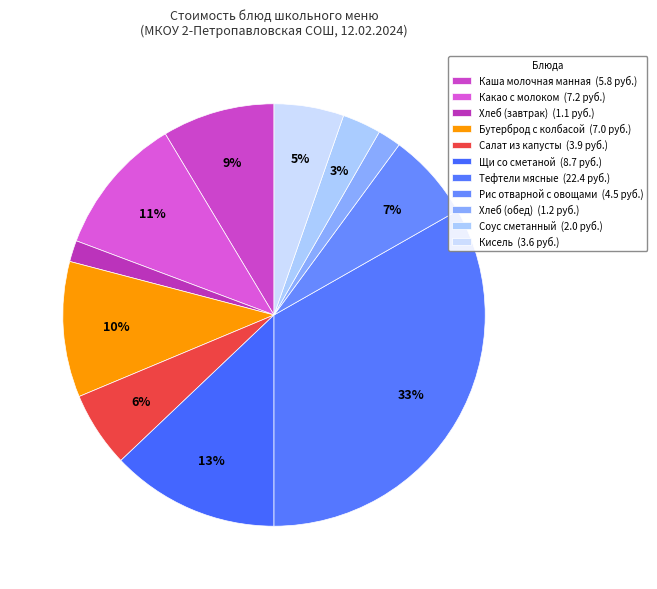

How many slices are in this pie chart?

11